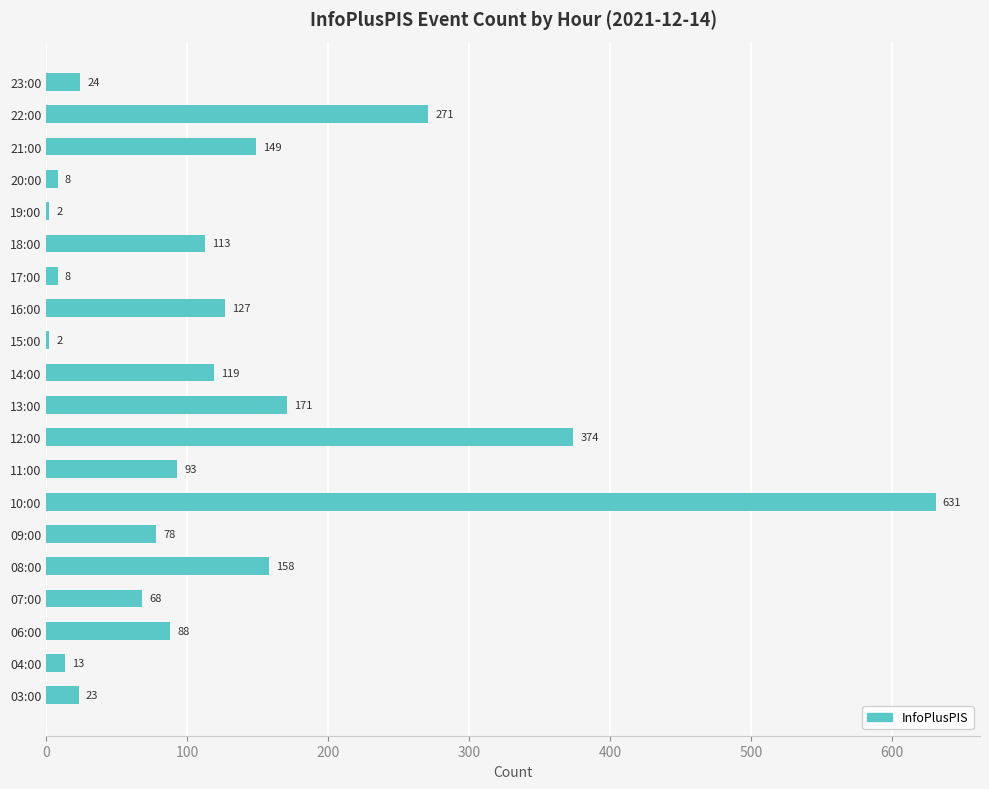

The value at 06:00 is 88. True or false?

True